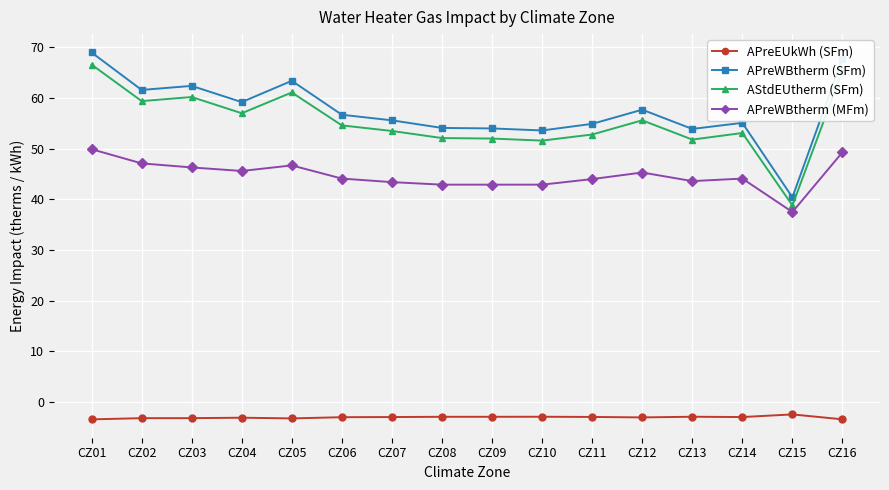

How many values in the AStdEUtherm (SFm) series are below 54?

8